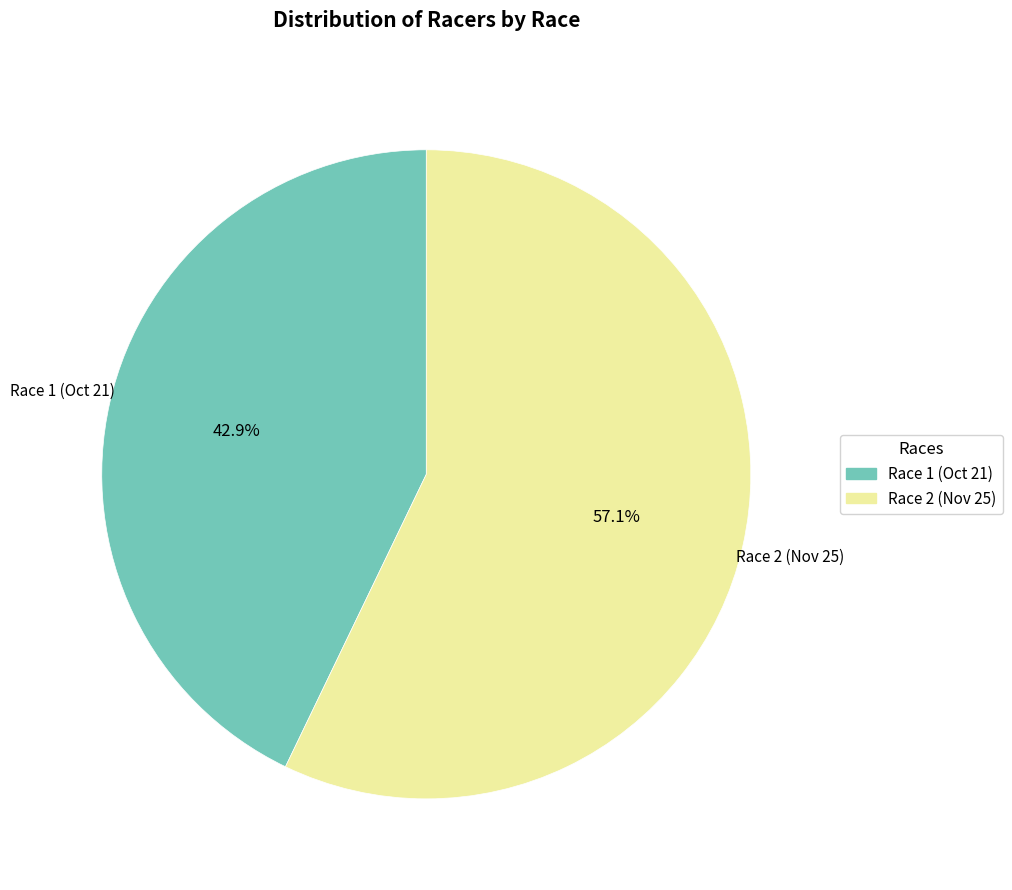

Does any single category account for the majority?

Yes